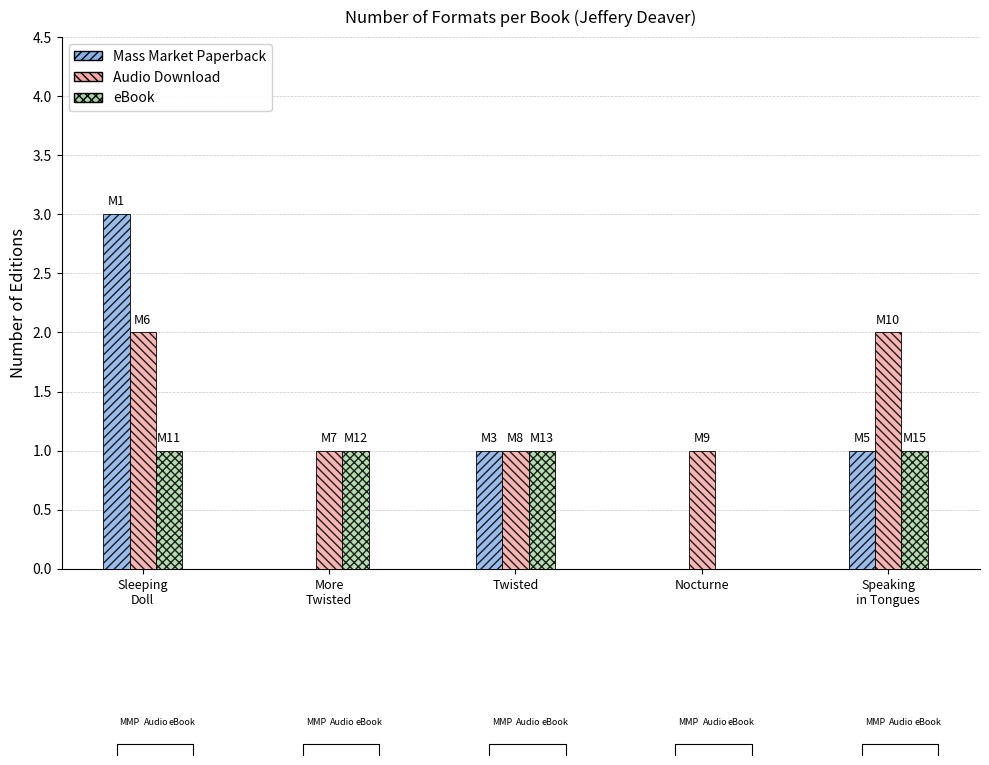

Where is Audio Download nearest to the value 1?

More
Twisted